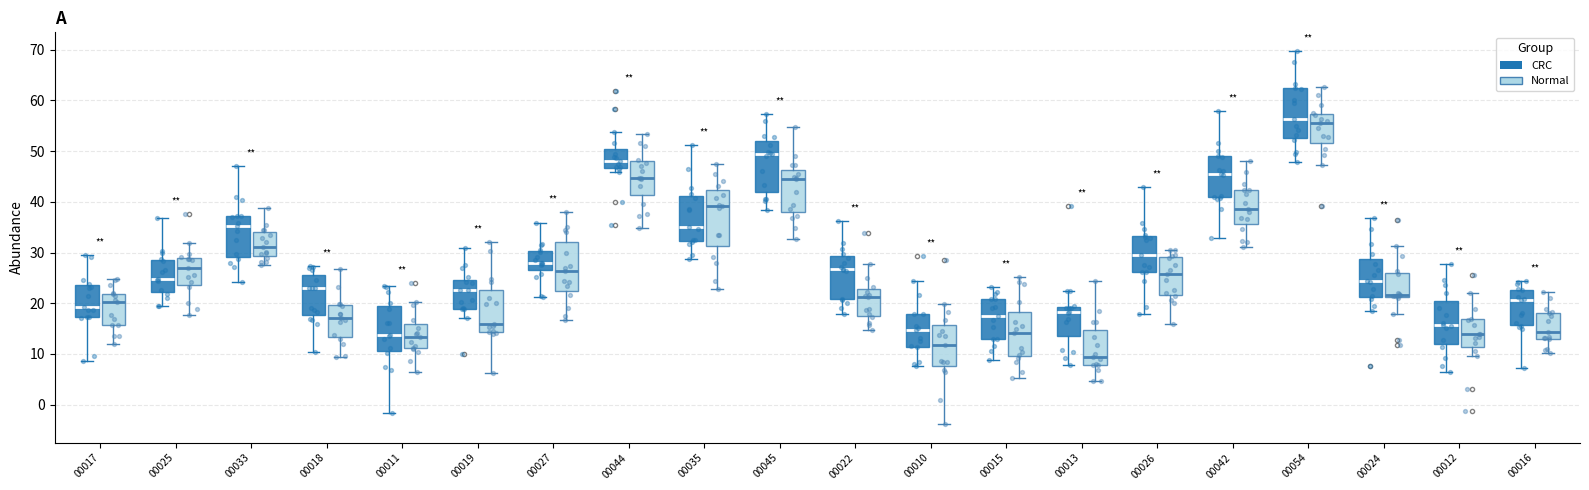

Where is the upper edge of the box for 00054 (Normal) on the y-axis? The values are not printed on the chart, so give them approximately, as read against the axis.

57